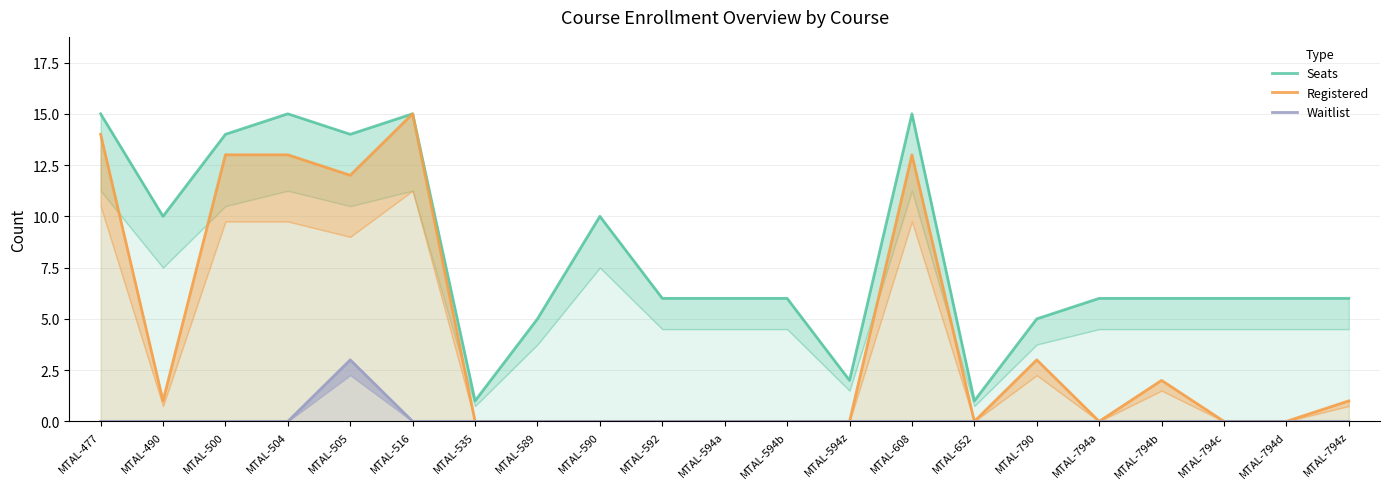

What is the sum of the Seats values at MTAL-592 and MTAL-794b?

12